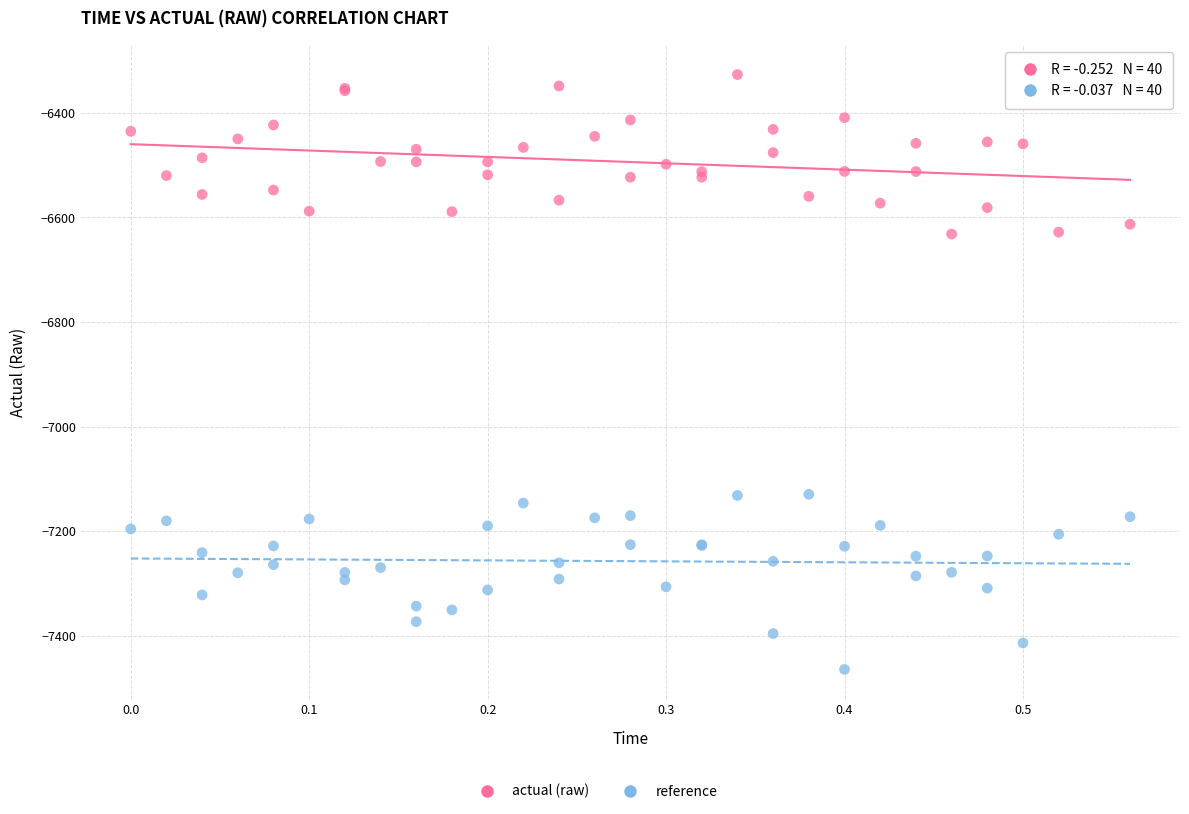

Which series reaches the minimum Y coordinate?

reference